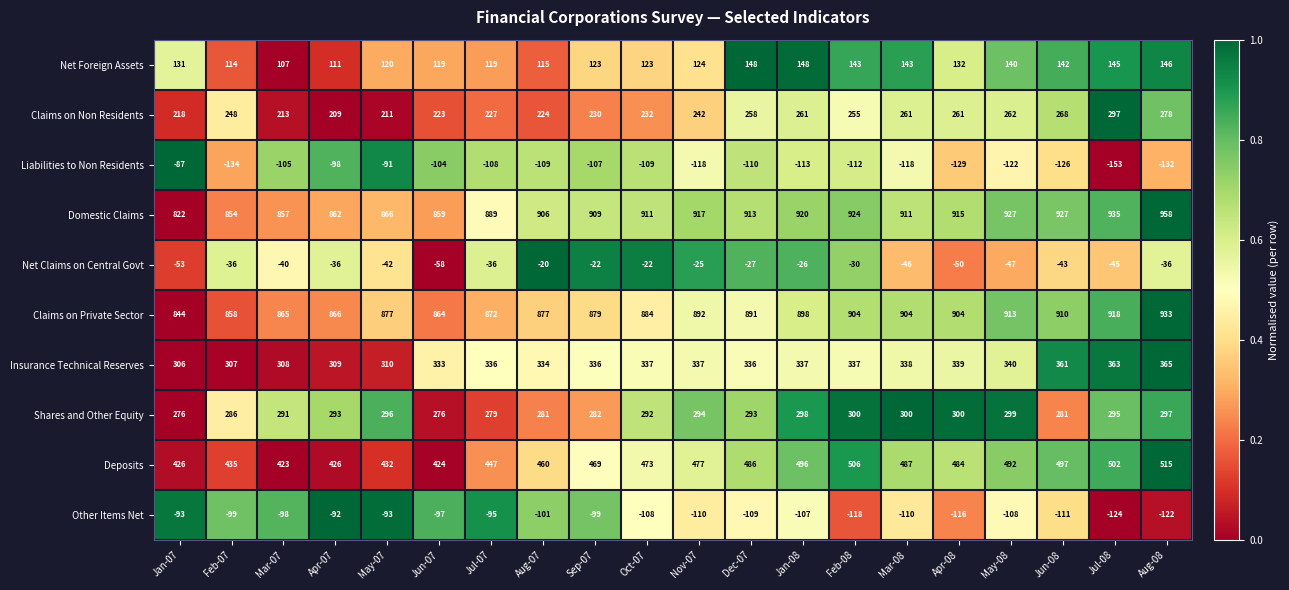

How many data points in Domestic Claims are less than 911?

9